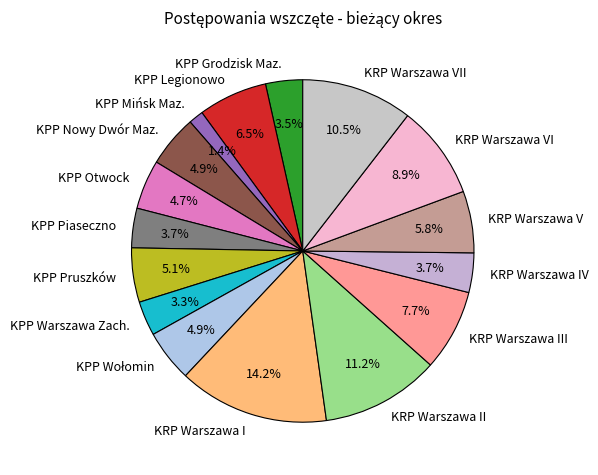

What is the largest slice in the pie chart?

KRP Warszawa I